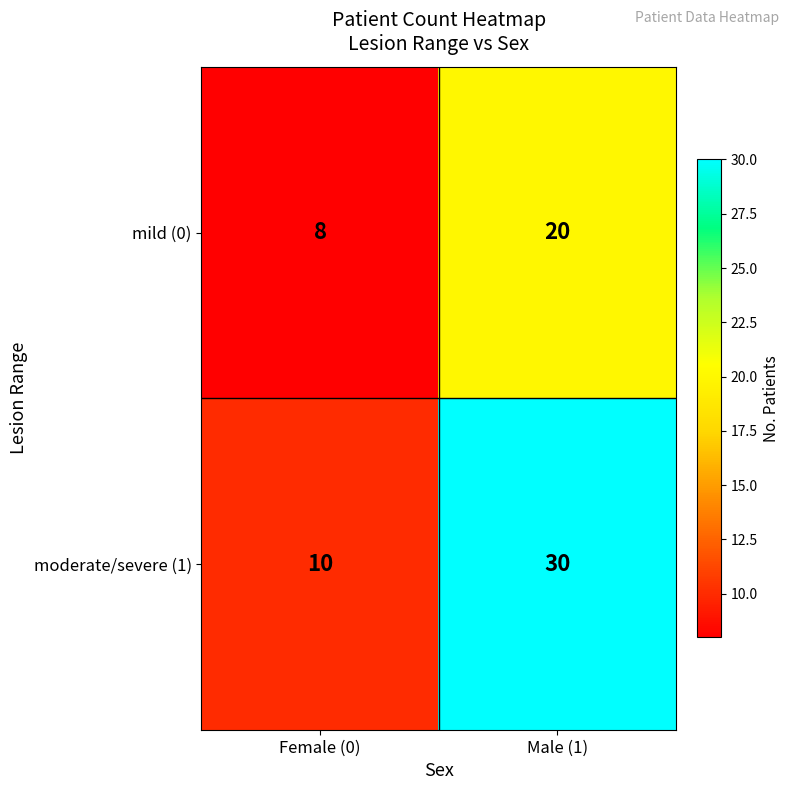

At which category is the sum across all series the highest?

Male (1)